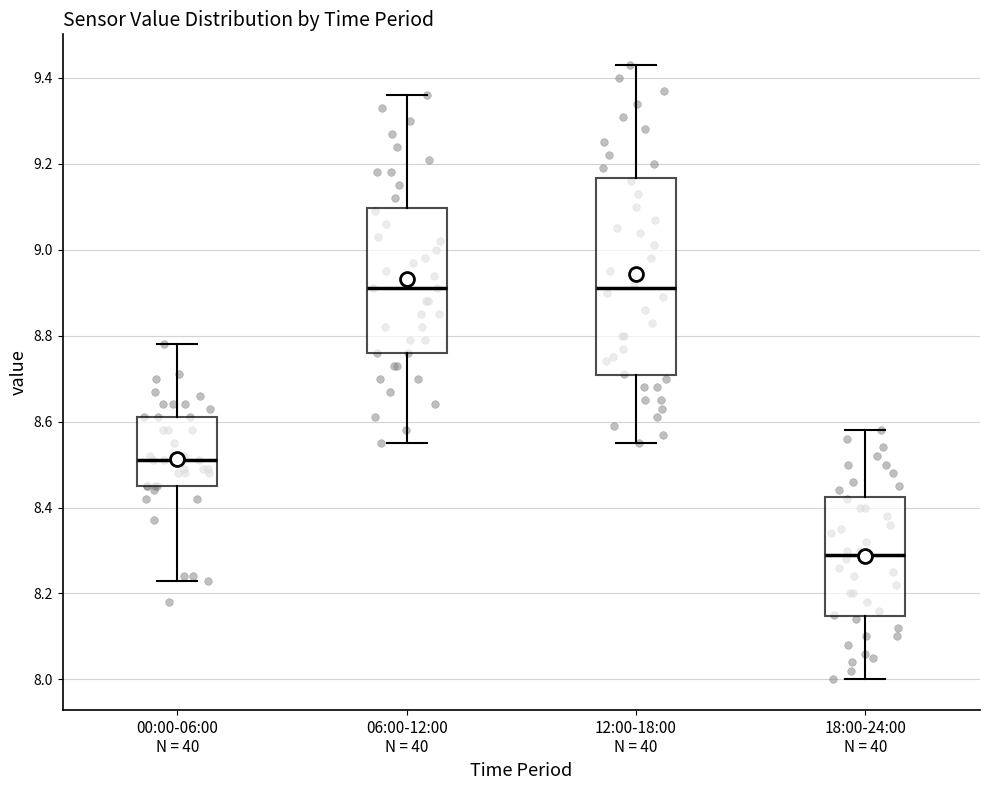

Comparing the boxes themselves (not the whiskers), which one is the tallest?

12:00-18:00 N = 40